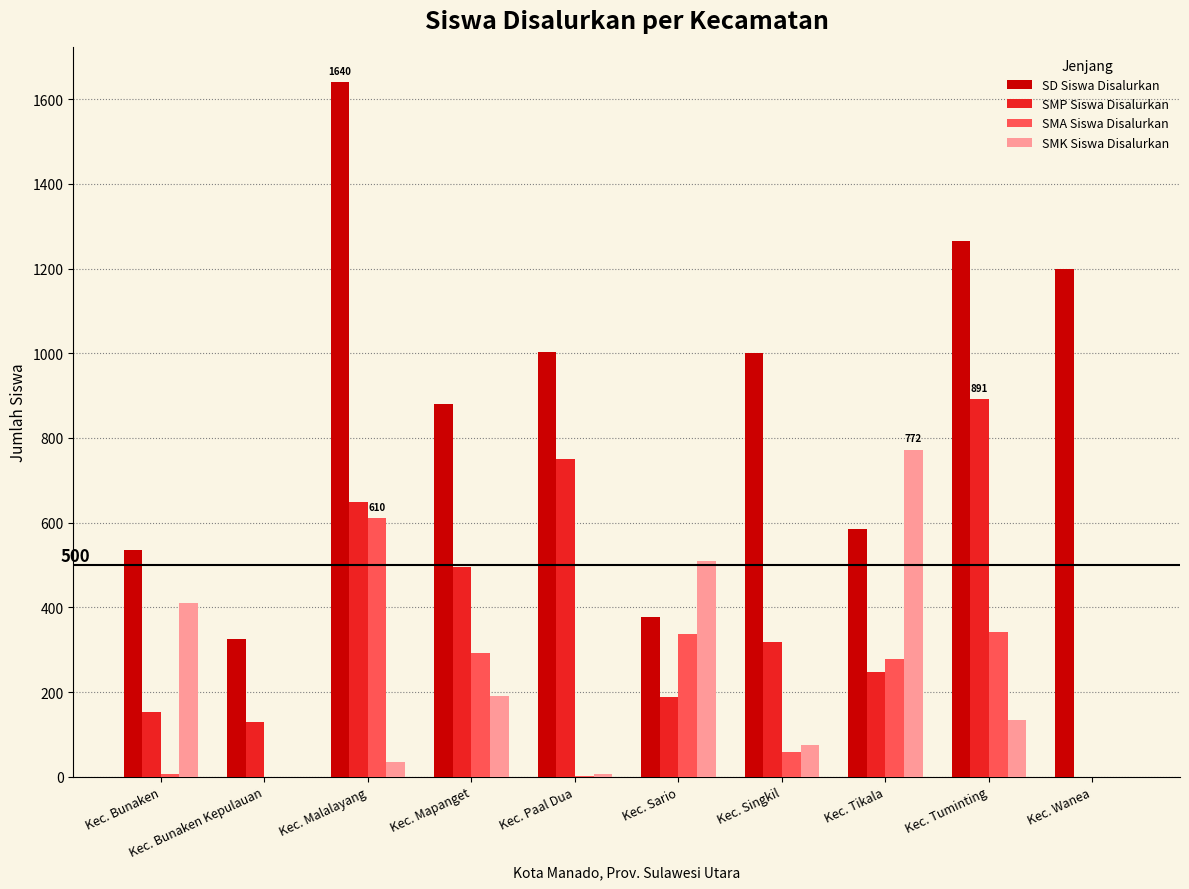

Which label corresponds to the largest value in the chart?

Kec. Malalayang